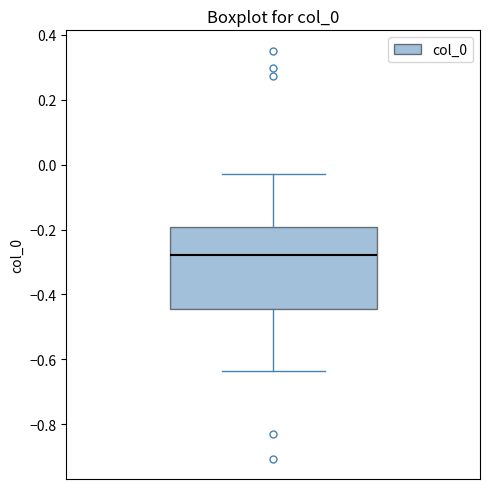

Read this box plot against the y-axis: the position of the median line, the range covered by the box, and the ends of both whiskers. The values are not printed on the chart, so give them approximately, as read against the axis.

median -0.28, box -0.44 to -0.20, whiskers -0.64 to -0.02